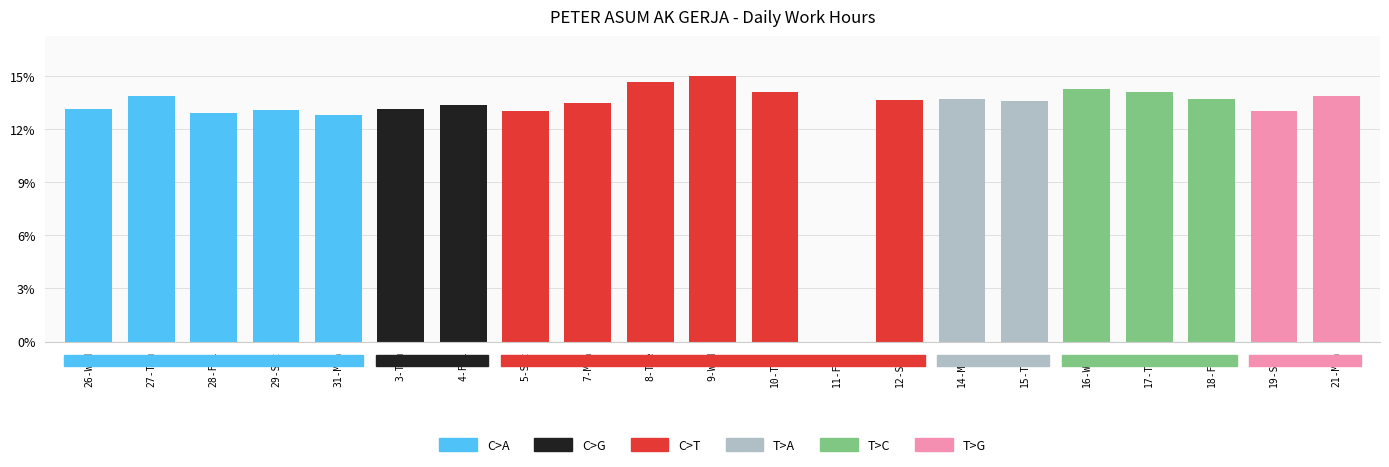

Does the chart contain stacked bars?

No